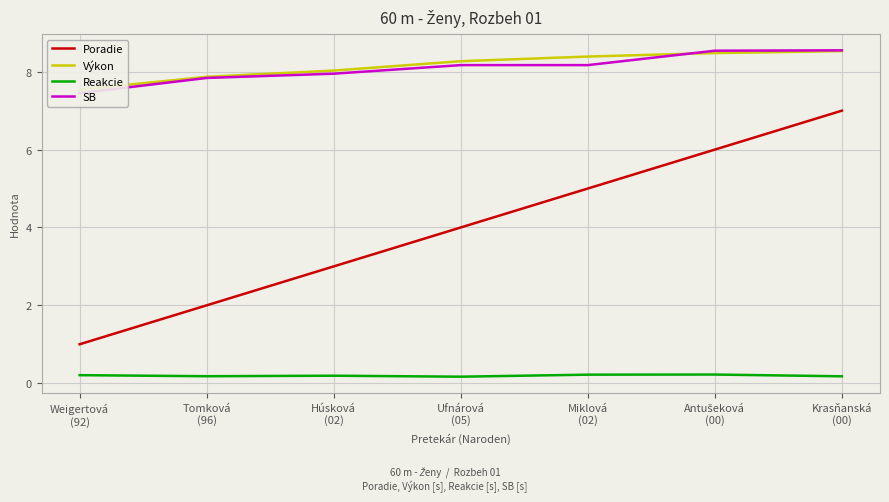

Is it true that SB equals 7.5 at Weigertová
(92)?

True